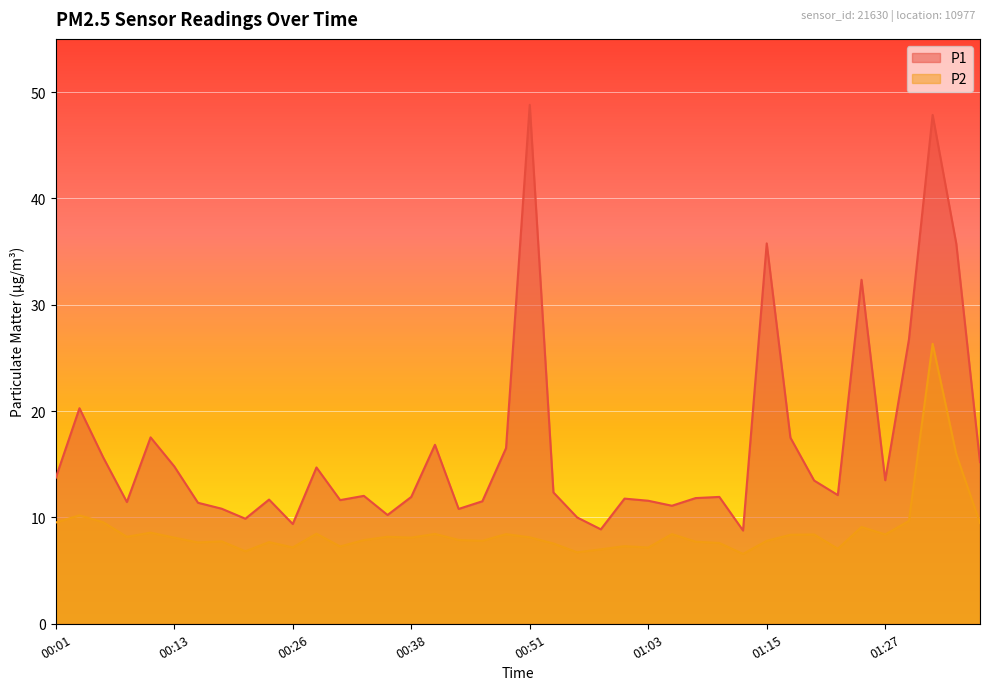

At which label does P1 first exceed 12?

00:01